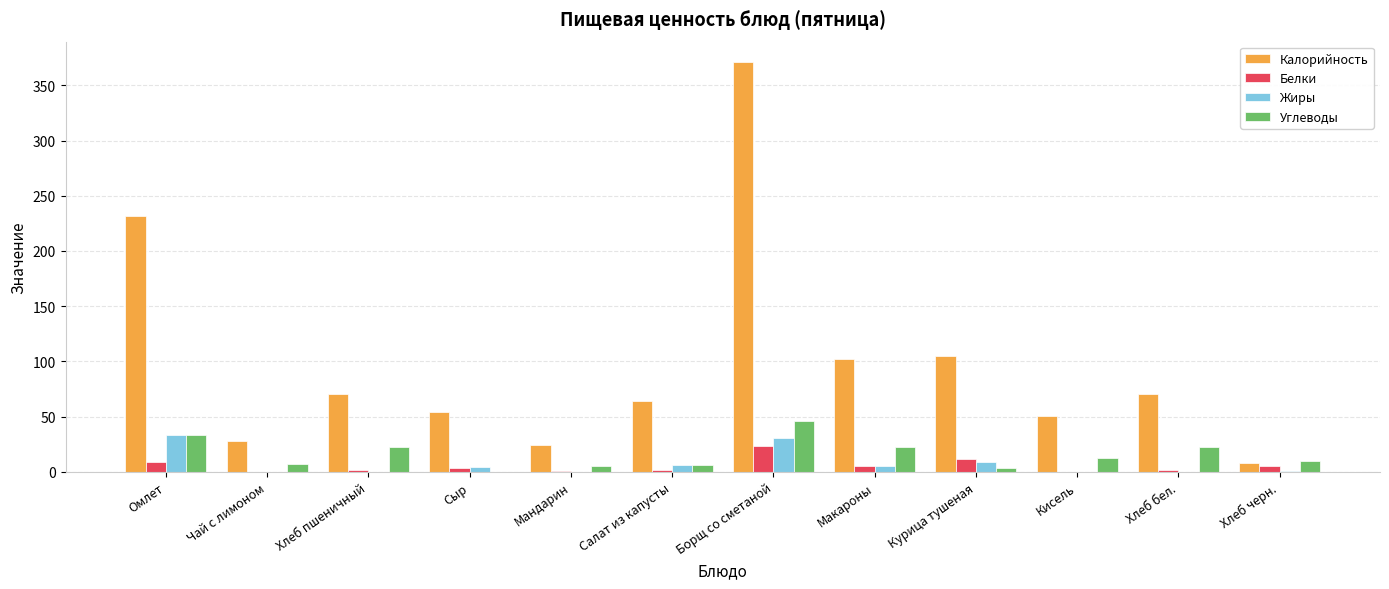

What is the maximum value for Белки?

23.5